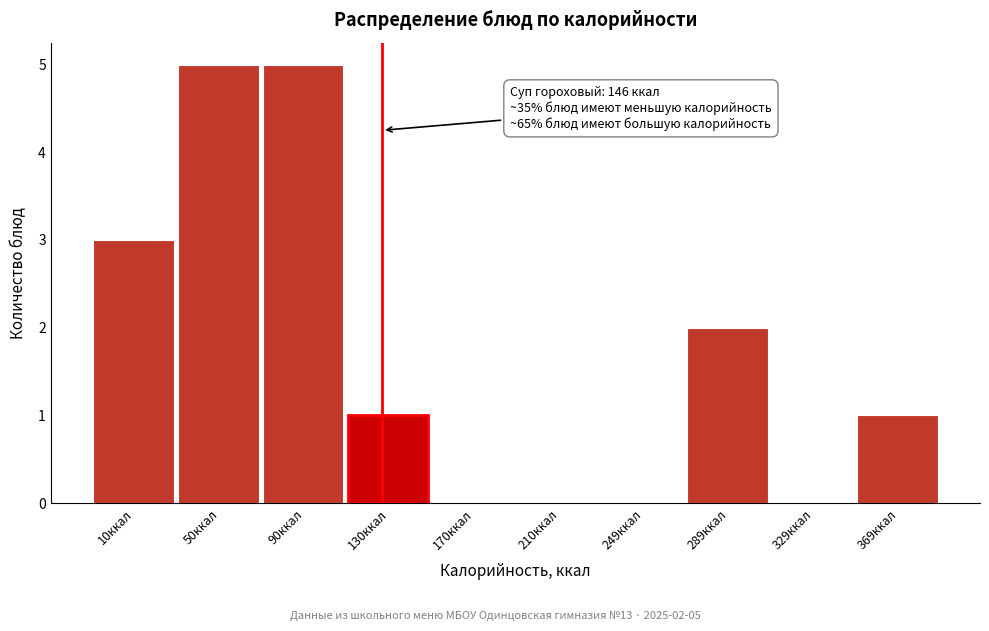

Reading left to right, transcribe all the data shown in this chart.

10ккал=3	50ккал=5	90ккал=5	130ккал=1	170ккал=0	210ккал=0	249ккал=0	289ккал=2	329ккал=0	369ккал=1